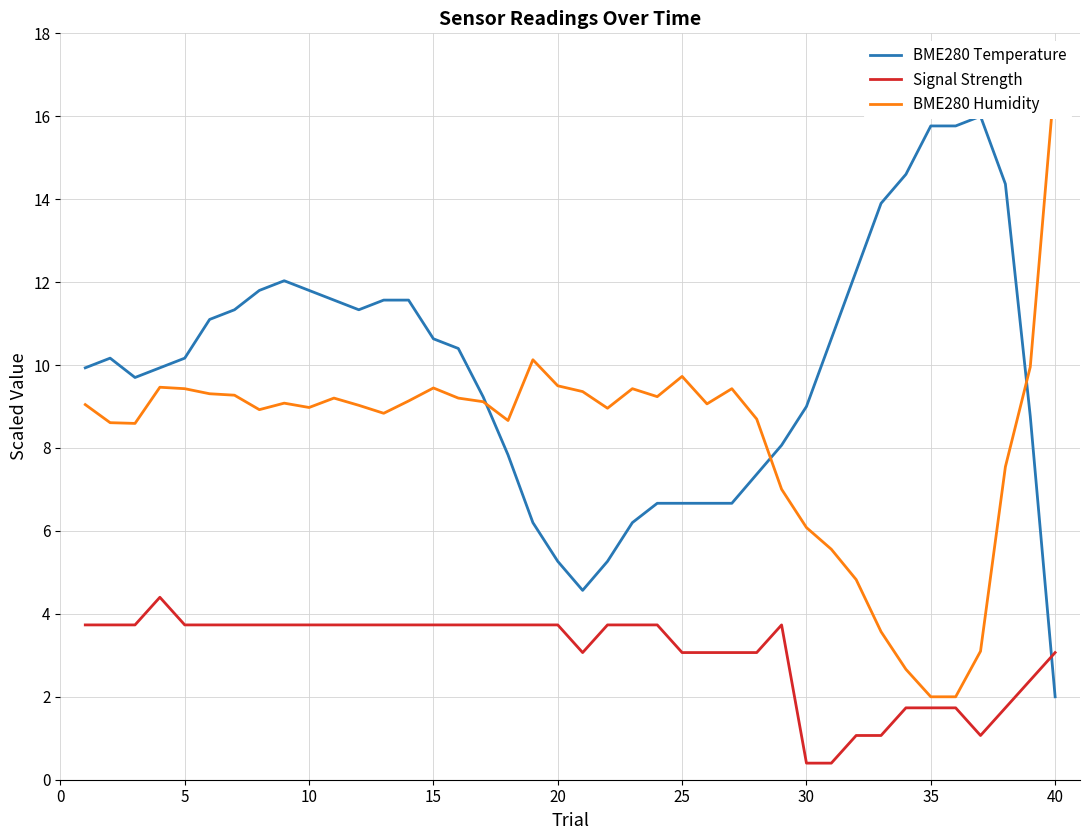

Reading left to right, transcribe all the data shown in this chart.

BME280 Temperature: 9.9	10.2	9.7	9.9	10.2	11.1	11.3	11.8	12.0	11.8	11.6	11.3	11.6	11.6	10.6	10.4	9.2	7.8	6.2	5.3	4.6	5.3	6.2	6.7	6.7	6.7	6.7	7.4	8.1	9.0	10.6	12.3	13.9	14.6	15.8	15.8	16.0	14.4	8.8	2.0
Signal Strength: 3.7	3.7	3.7	4.4	3.7	3.7	3.7	3.7	3.7	3.7	3.7	3.7	3.7	3.7	3.7	3.7	3.7	3.7	3.7	3.7	3.1	3.7	3.7	3.7	3.1	3.1	3.1	3.1	3.7	0.4	0.4	1.1	1.1	1.7	1.7	1.7	1.1	1.7	2.4	3.1
BME280 Humidity: 9.0	8.6	8.6	9.5	9.4	9.3	9.3	8.9	9.1	9.0	9.2	9.0	8.8	9.1	9.4	9.2	9.1	8.7	10.1	9.5	9.4	9.0	9.4	9.2	9.7	9.1	9.4	8.7	7.0	6.1	5.6	4.8	3.6	2.7	2.0	2.0	3.1	7.5	10.0	17.0